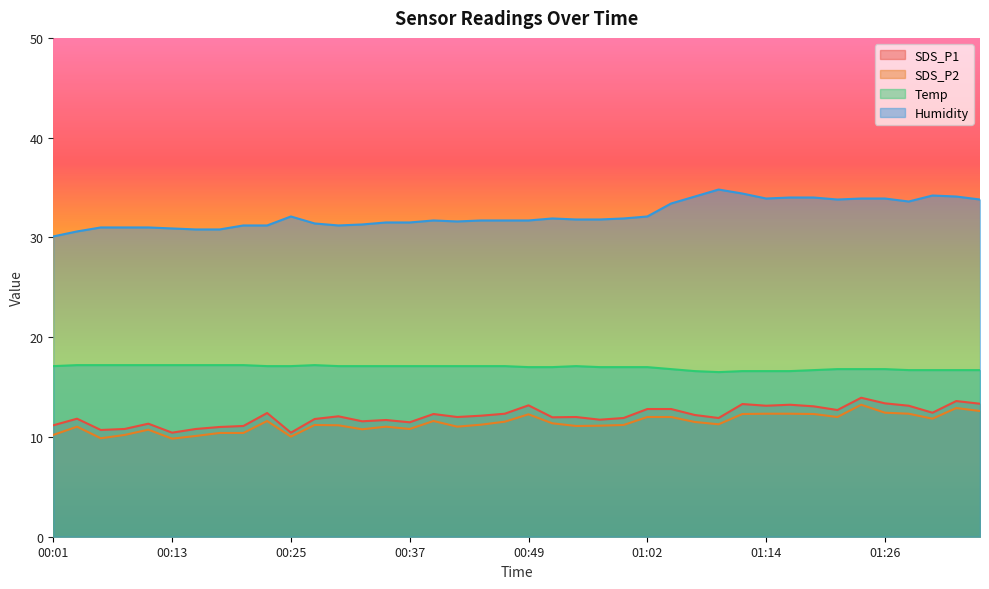

At which label does Humidity reach its peak?

01:09